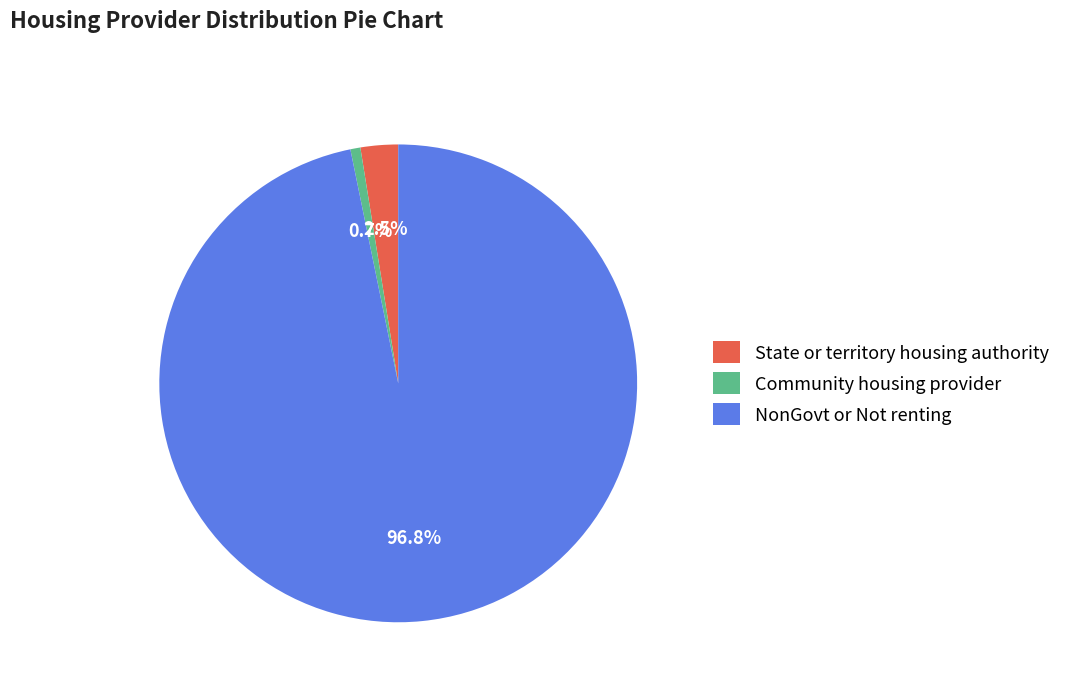

How many slices are in this pie chart?

3